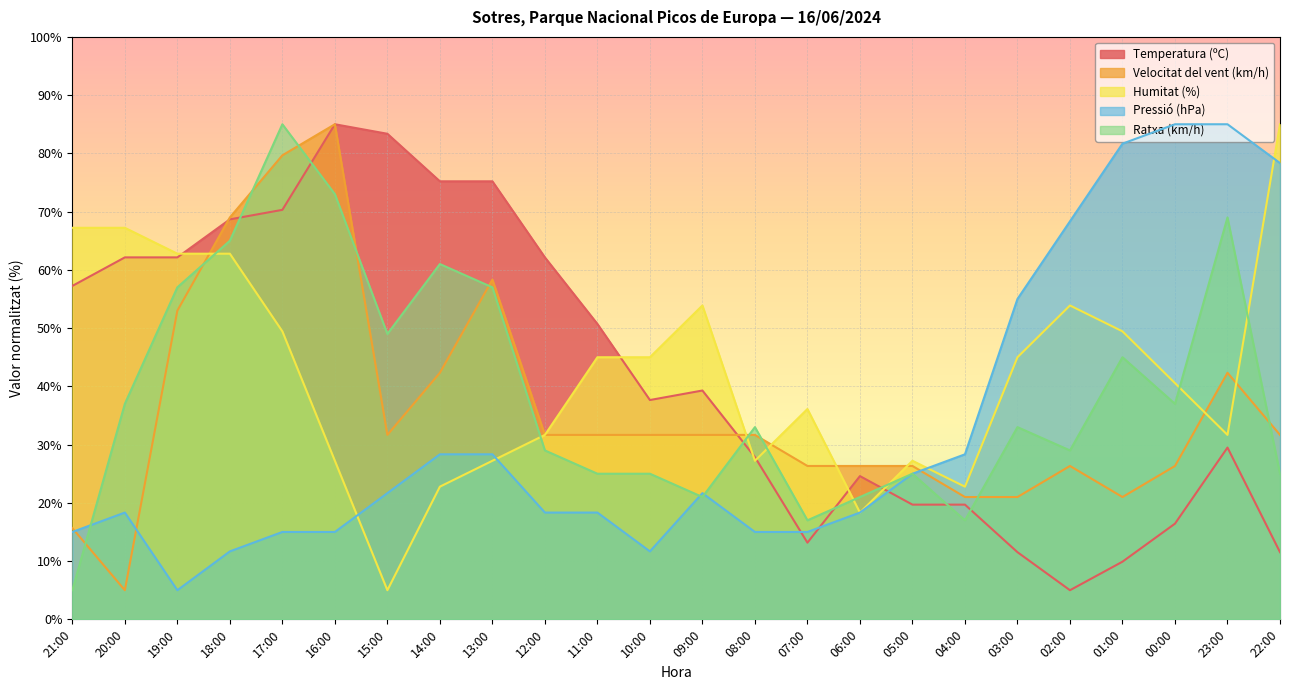

At which category is the sum across all series the highest?

17:00